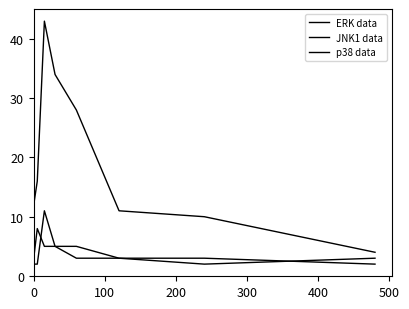

How many values in the p38 data series are below 5?

4